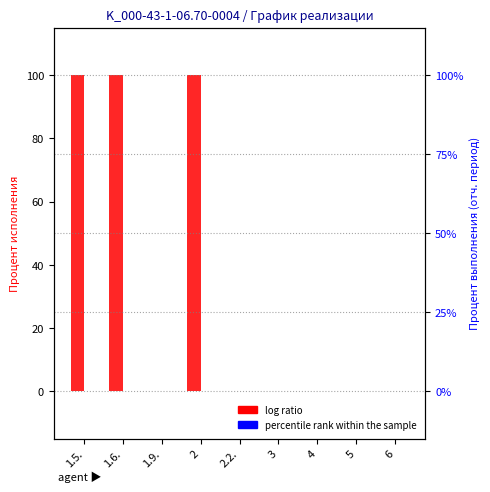

What is the label of the 3rd bar from the right?

4